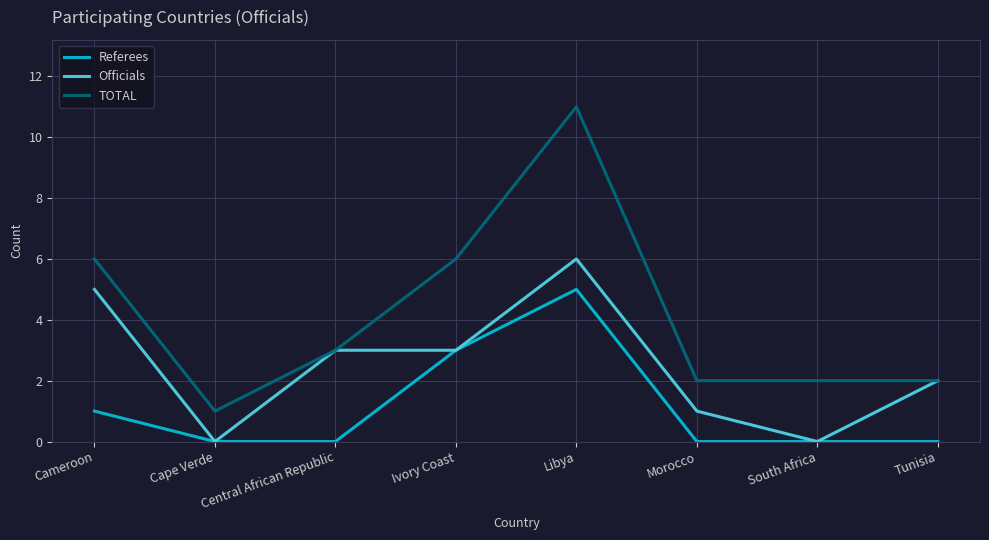

What position from the right is Cape Verde?

7